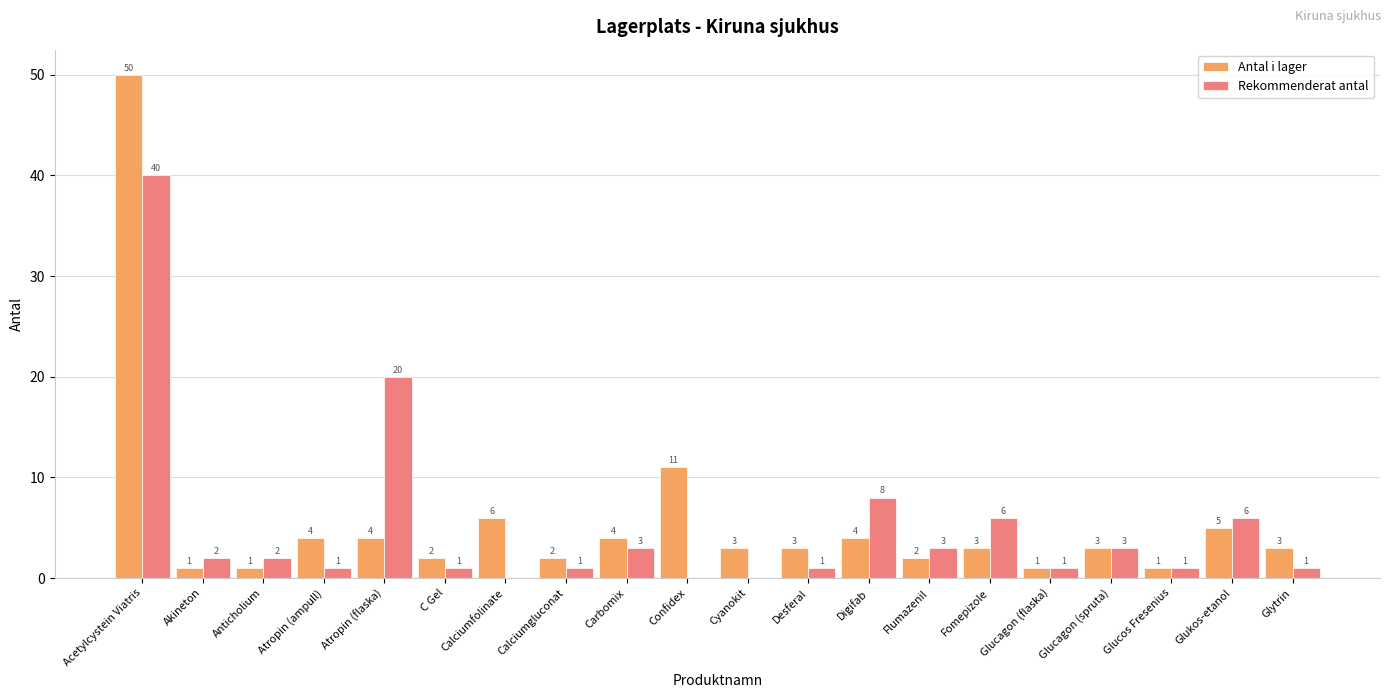

The Rekommenderat antal series shows 3 at Carbomix. True or false?

True